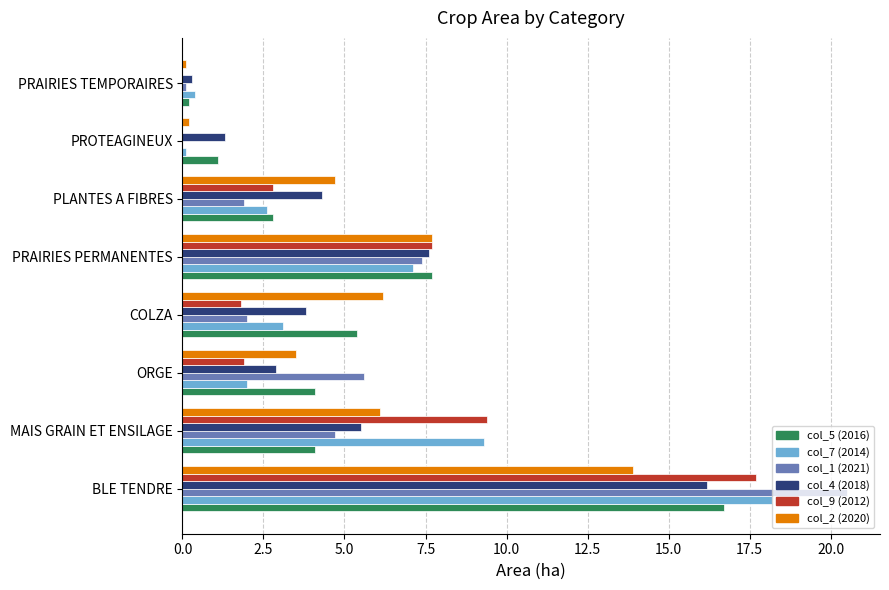

What is the maximum value shown in the chart?

20.5